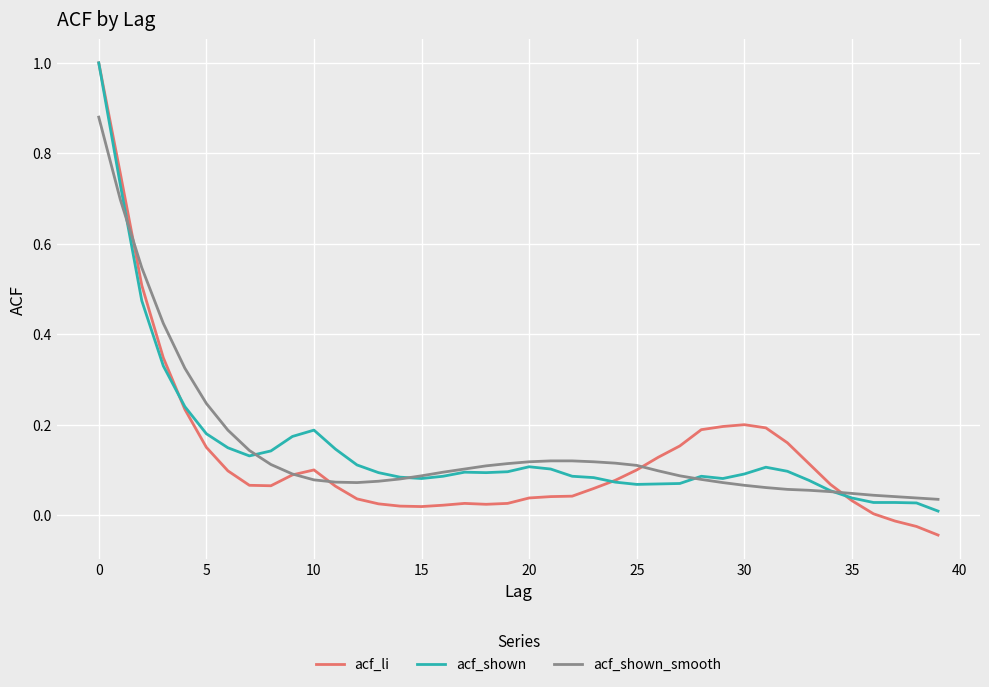

What is the maximum value for acf_li?

1.0